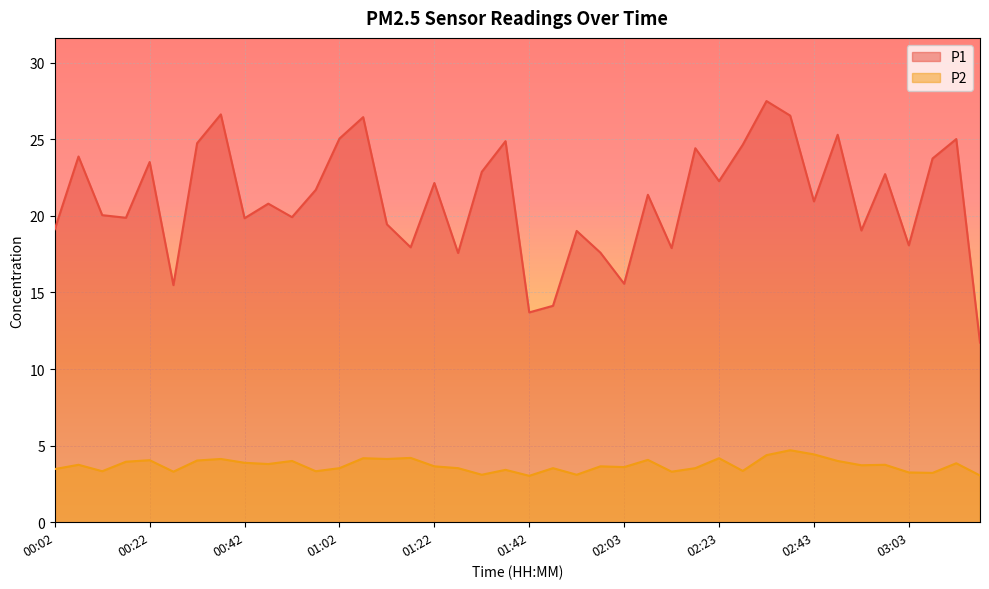

True or false: P2 and P1 intersect in this chart.

False